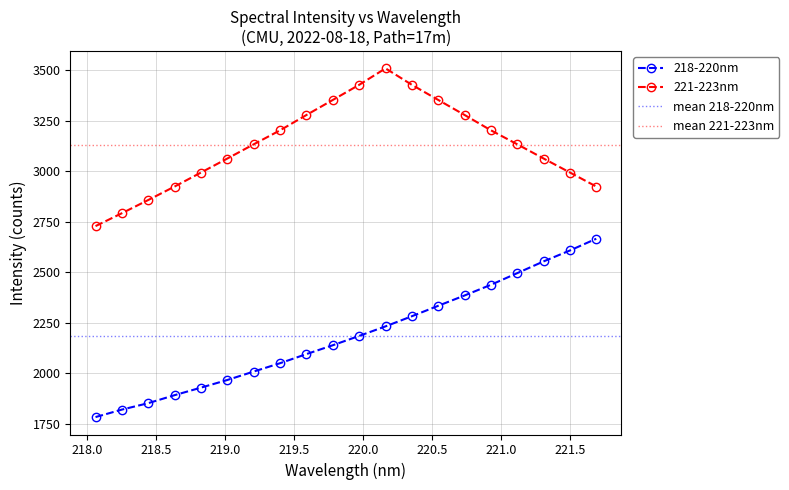

What is the label of the 20th point from the right?

218.0596